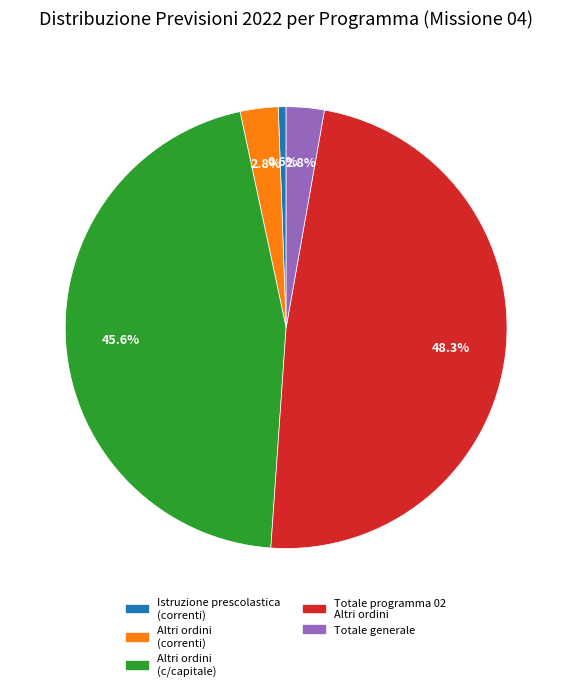

Approximately how many times larger is the value at Altri ordini (c/capitale) compared to Totale programma 02 Altri ordini?

0.9